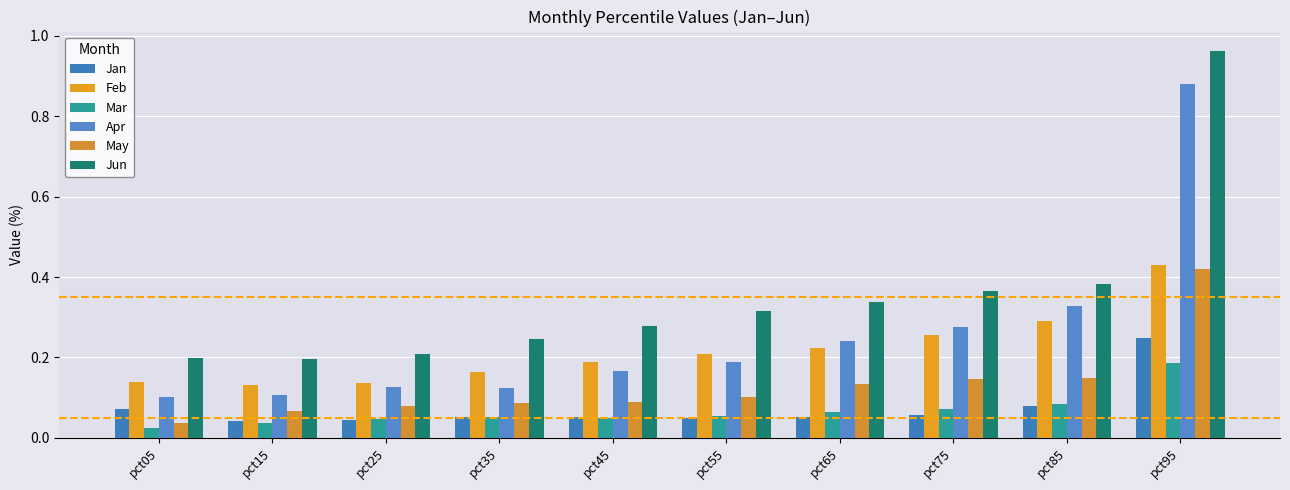

True or false: Jan has a value of 0.0 at pct35.

False